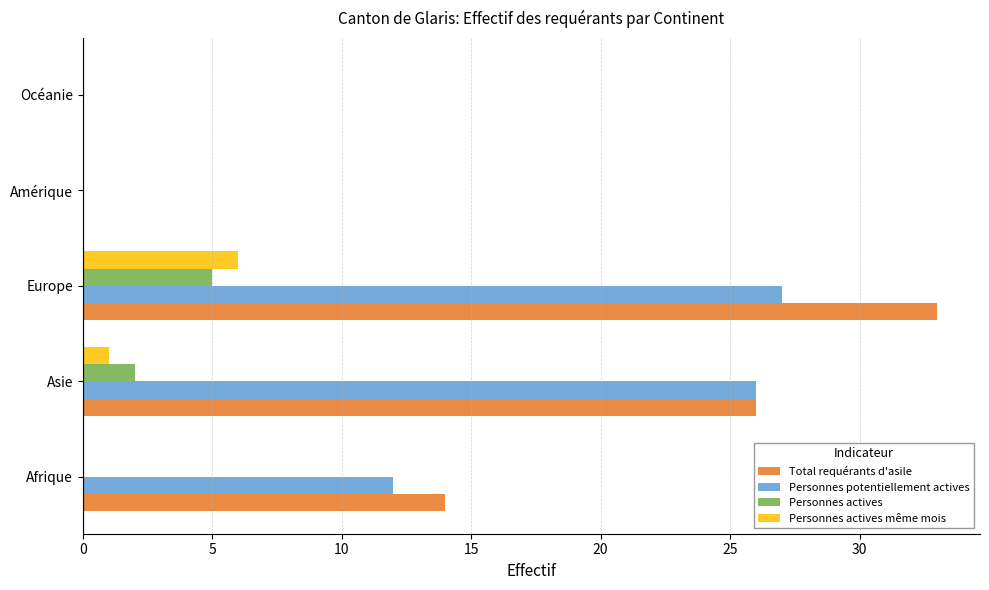

The Personnes actives series shows 2 at Asie. True or false?

True